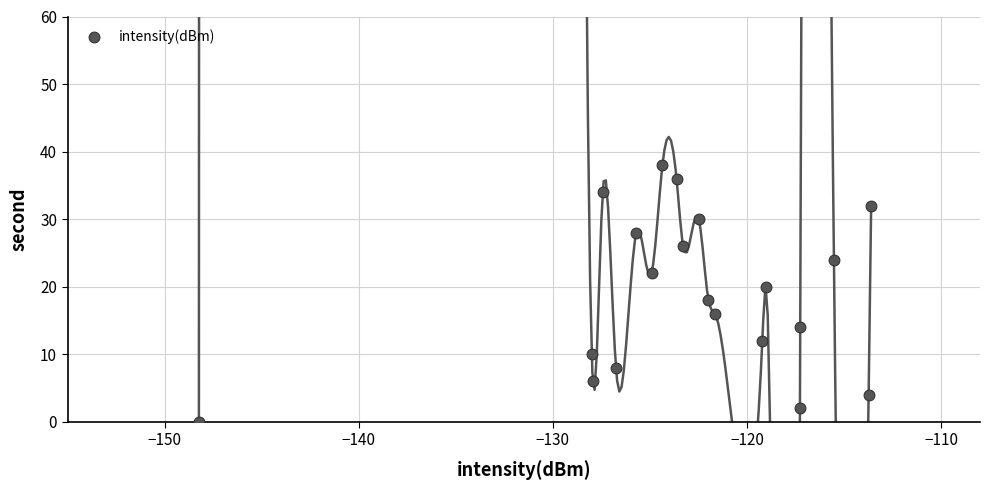

What is the range of Y values (max minus min)?

38